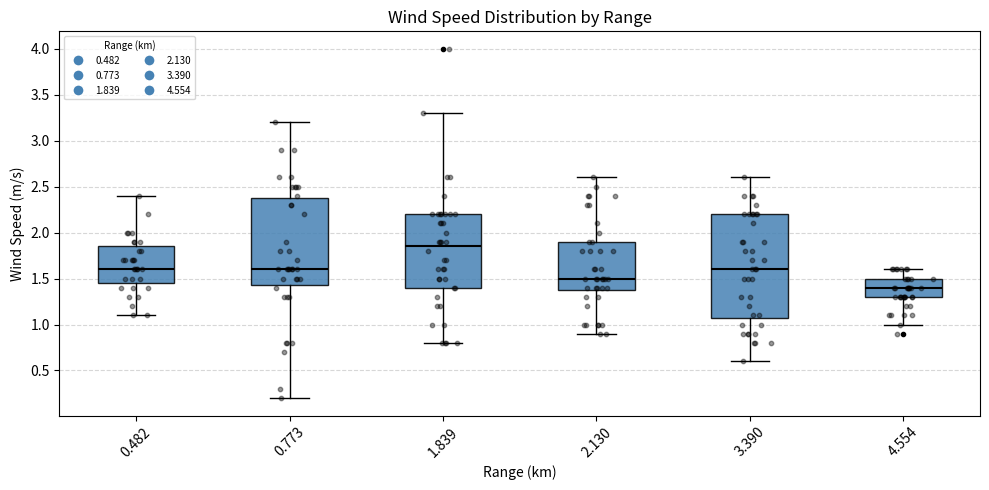

Which box is the tallest, from its lower edge to its upper edge?

3.390